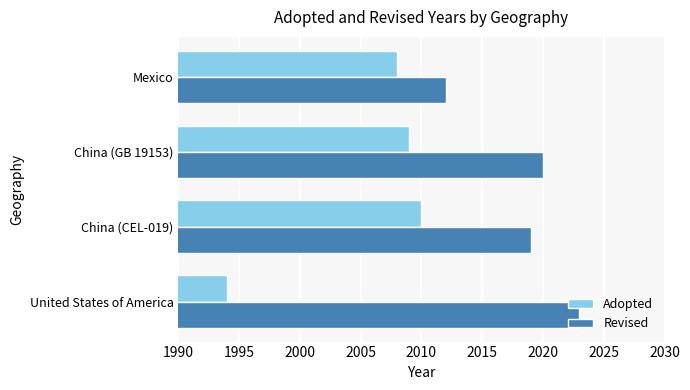

Where is Adopted nearest to the value 2002?

Mexico